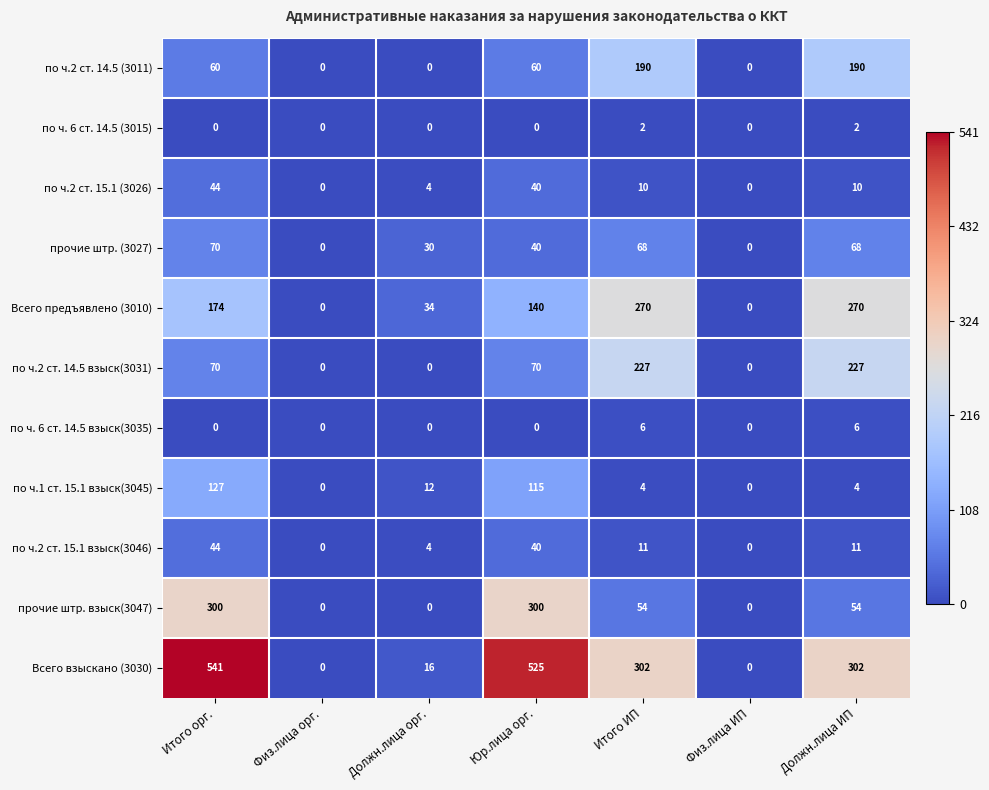

At which category is the sum across all series the highest?

Итого орг.